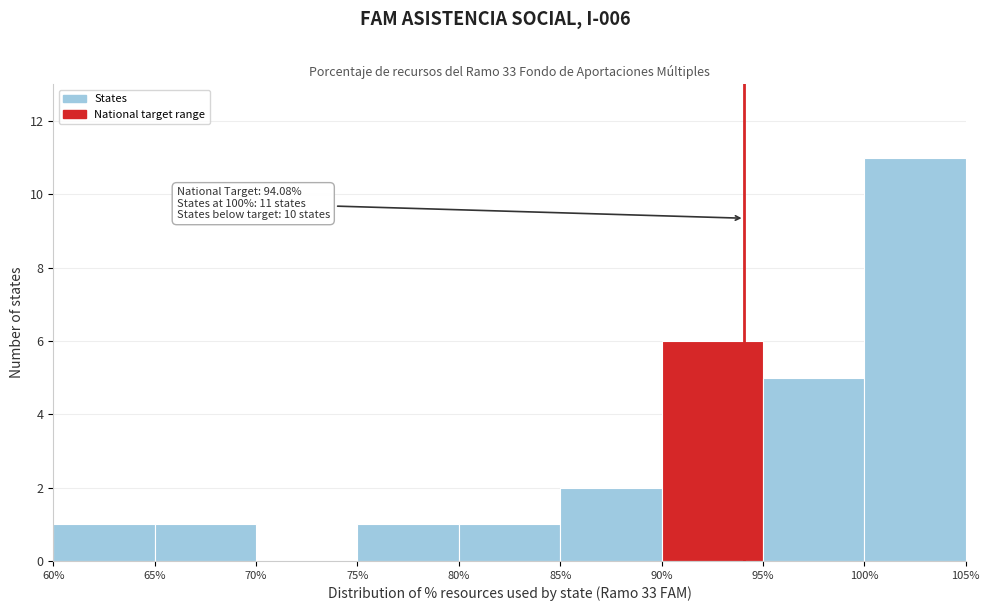

Which range on the x-axis has the tallest bar?

100% to 105%